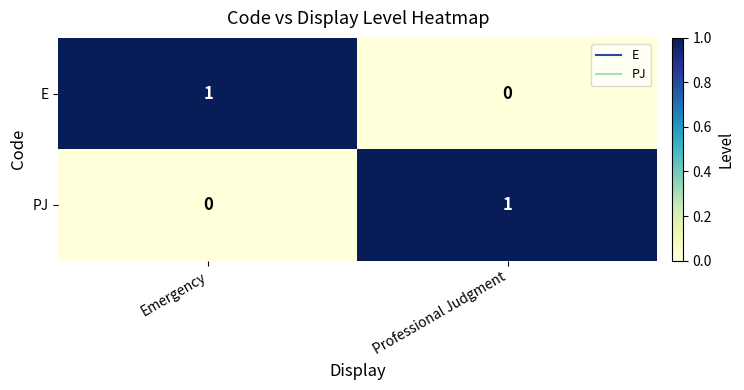

True or false: E has a value of 1 at Emergency.

True